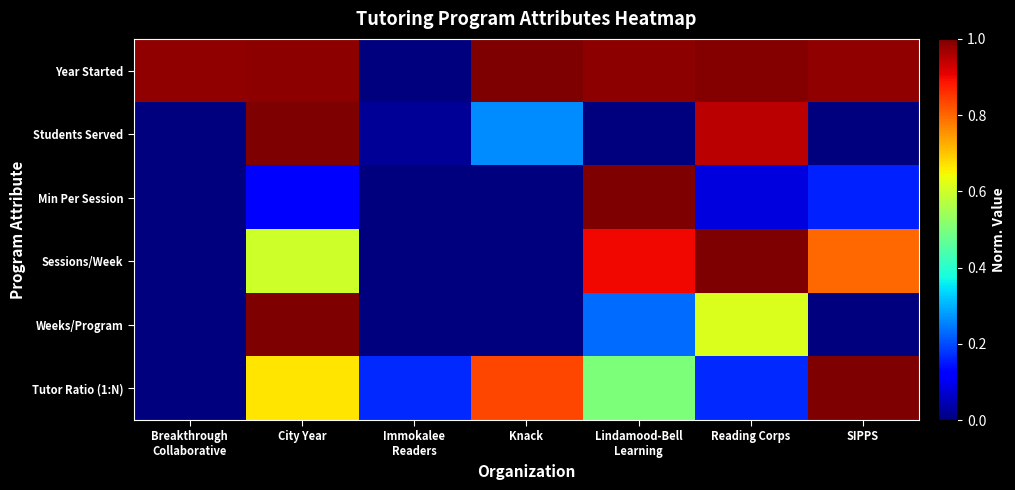

Which series has the largest total across all categories?

Year Started